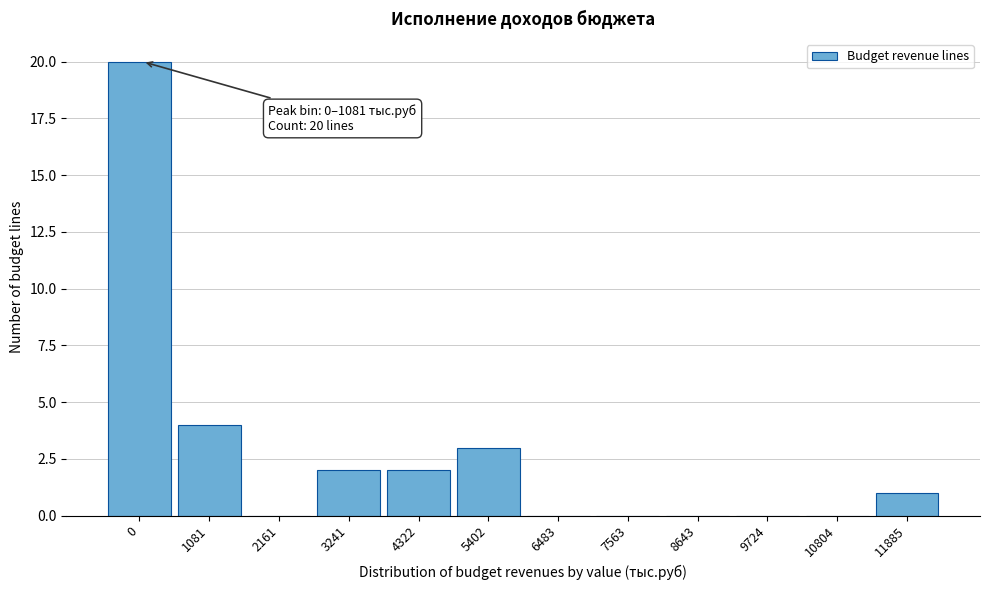

Reading left to right, list all the values displayed in this chart.

0=20	1081=4	2161=0	3241=2	4322=2	5402=3	6483=0	7563=0	8643=0	9724=0	10804=0	11885=1